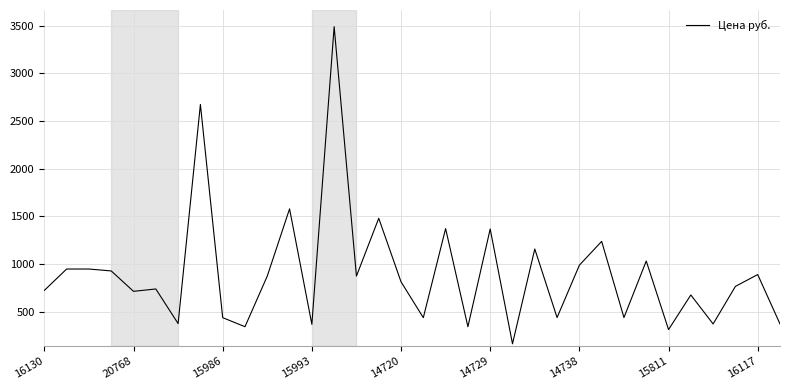

What is the difference between the maximum and minimum values?

3326